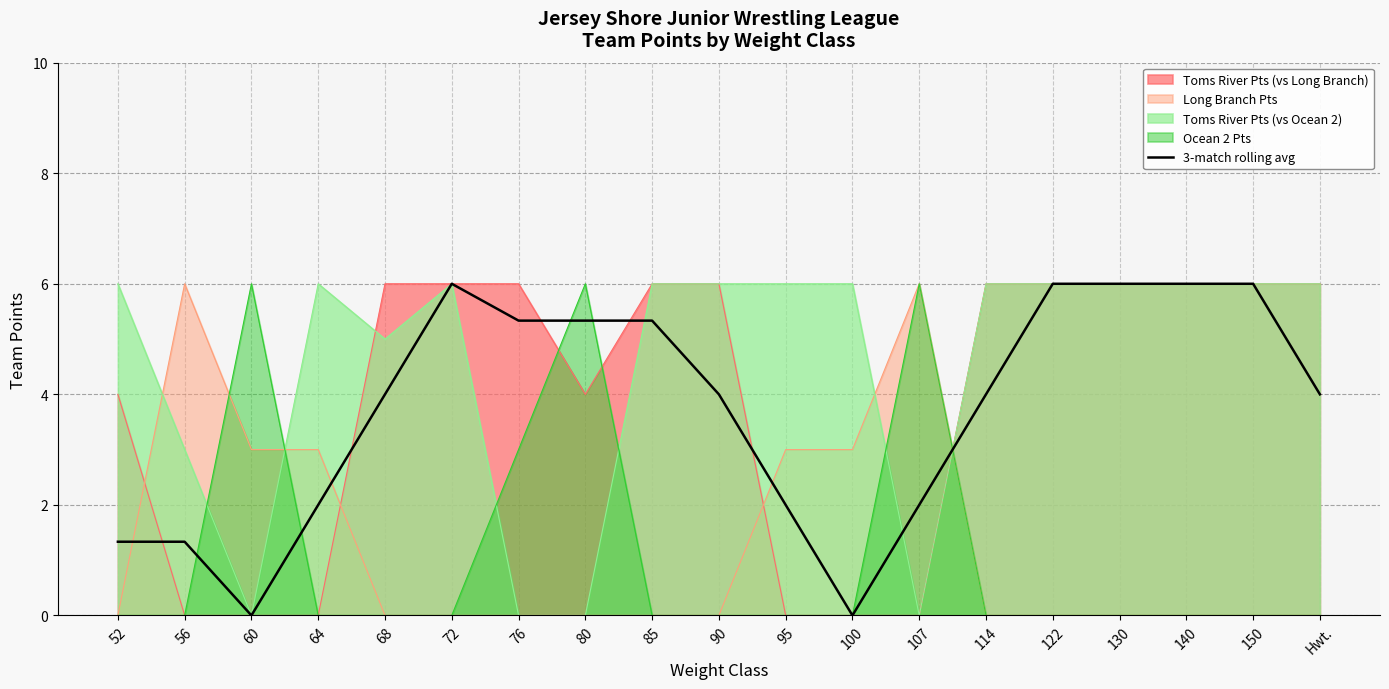

True or false: the data shows 5.3 at 85.

True